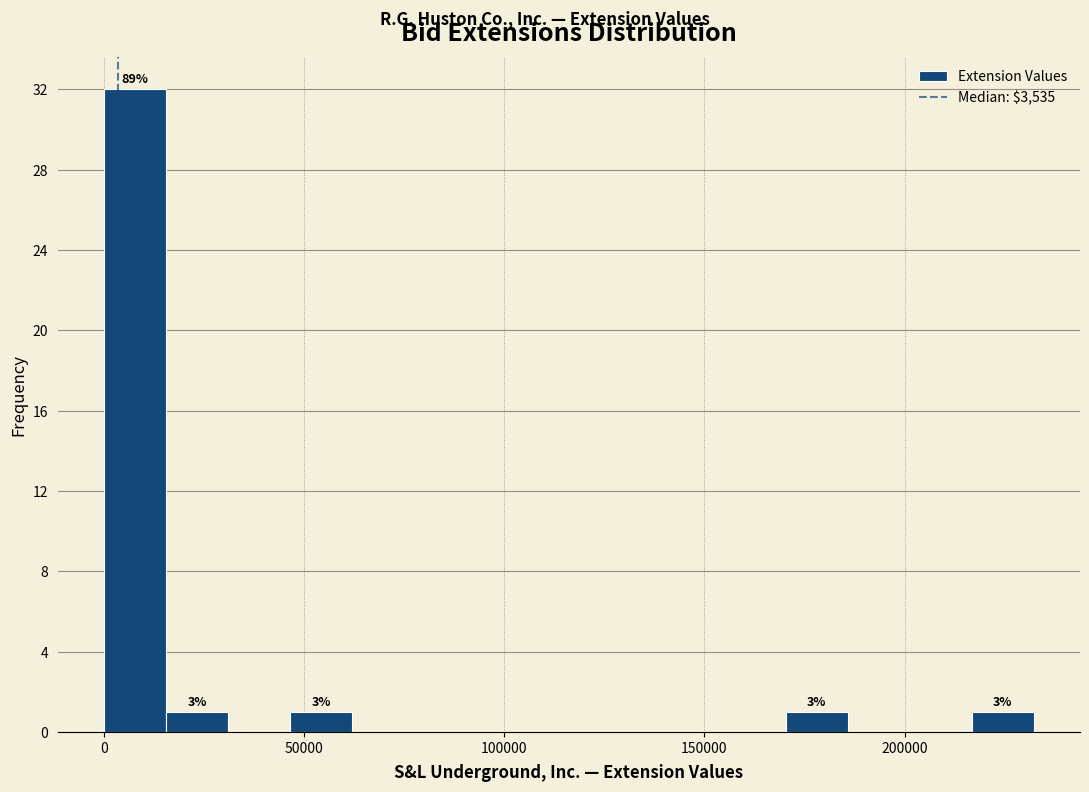

Read against the x-axis, roughly where is the centre of the tallest bar?

10000